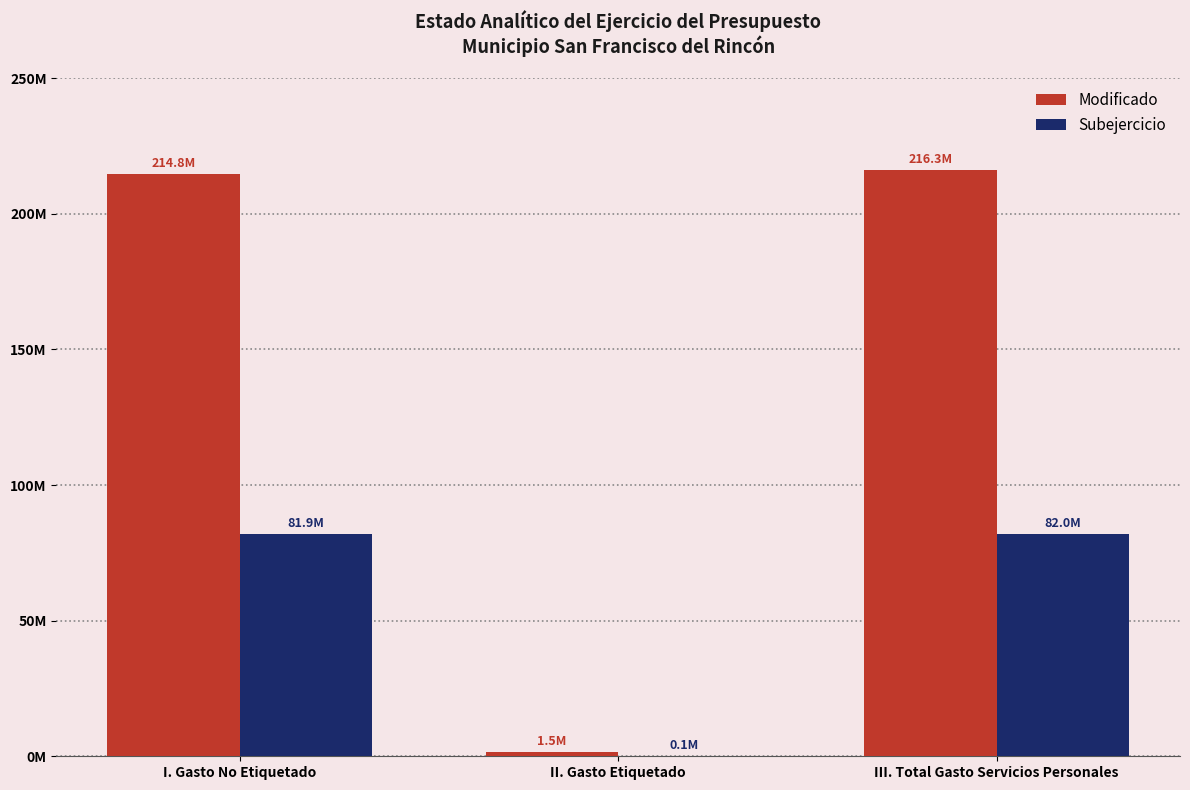

What are all the series names shown in the legend?

Modificado, Subejercicio